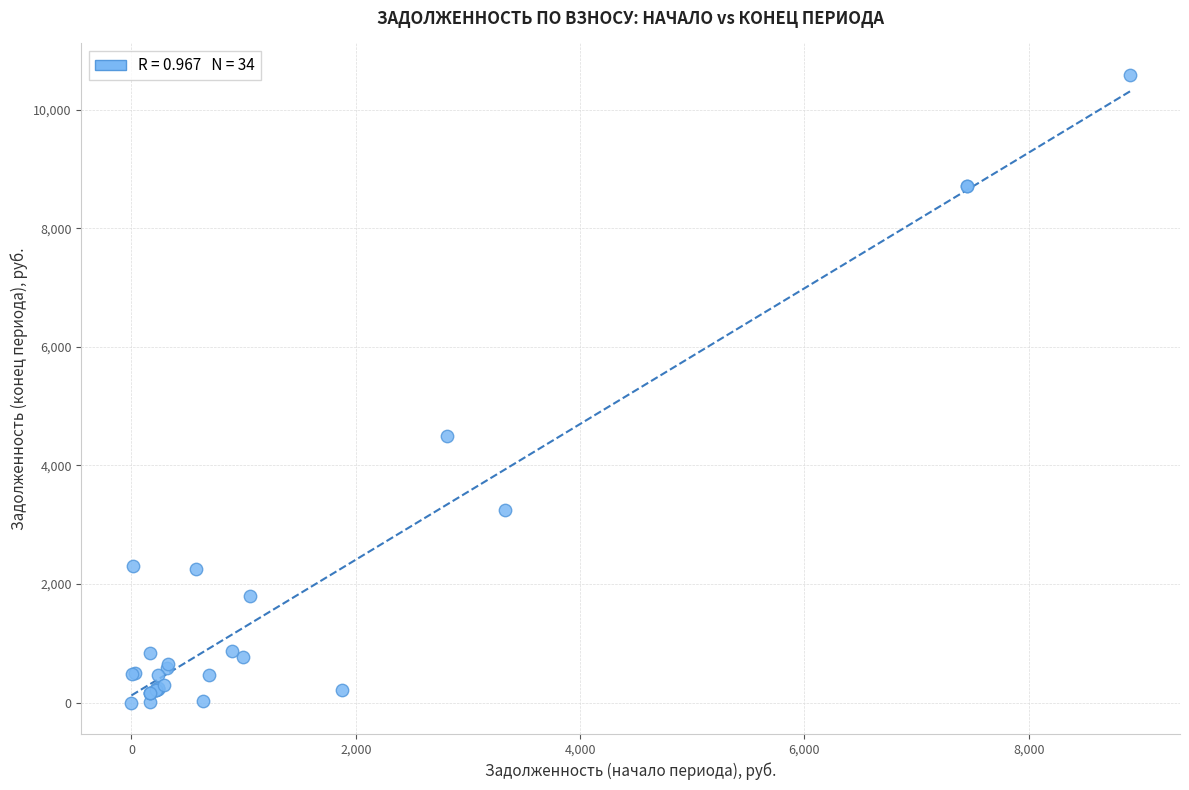

What Y value in the scatter plot is closest to 5293?

4499.4